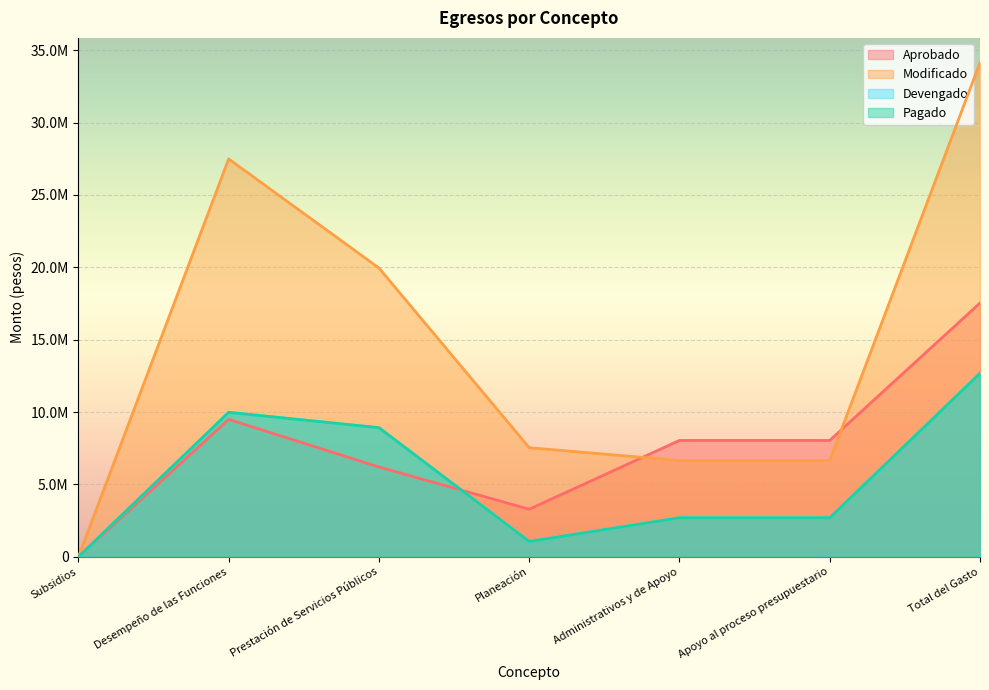

What is the average value of the Pagado series?

5431890.7